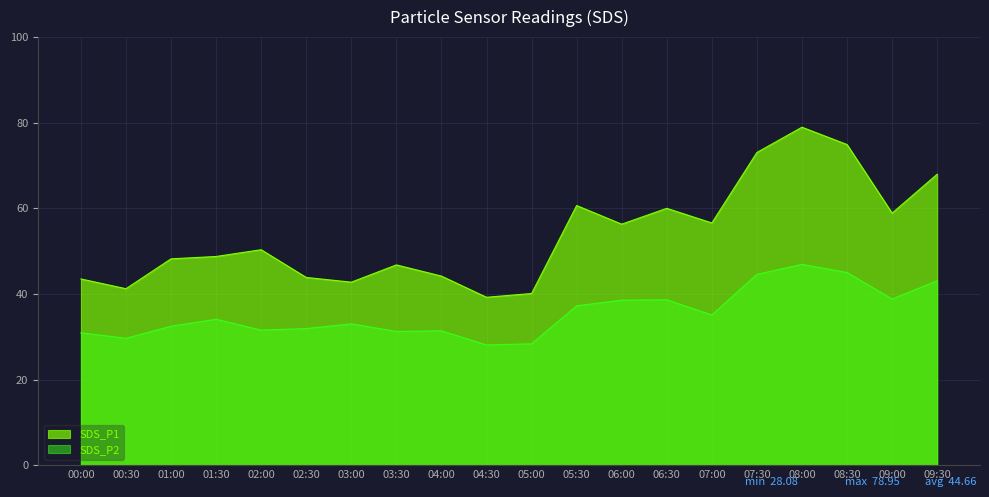

What is the label of the 5th point from the right?

07:30